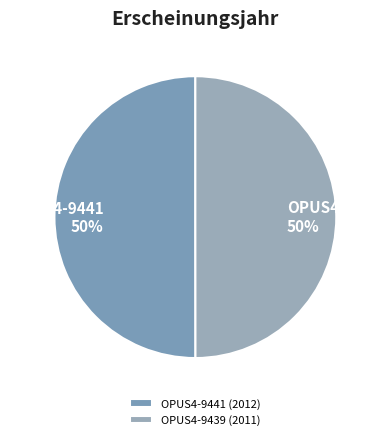

Which category has the smallest portion of the pie?

OPUS4-9439